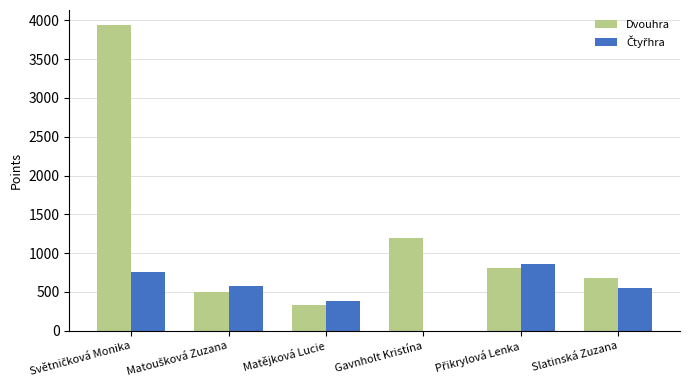

What is the greatest value displayed?

3936